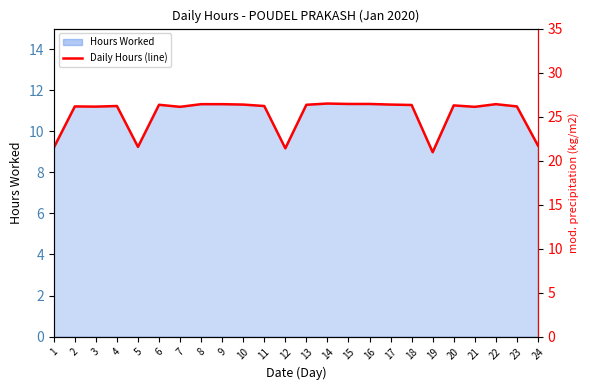

What is the change in value from 4 to 14?

+0.1